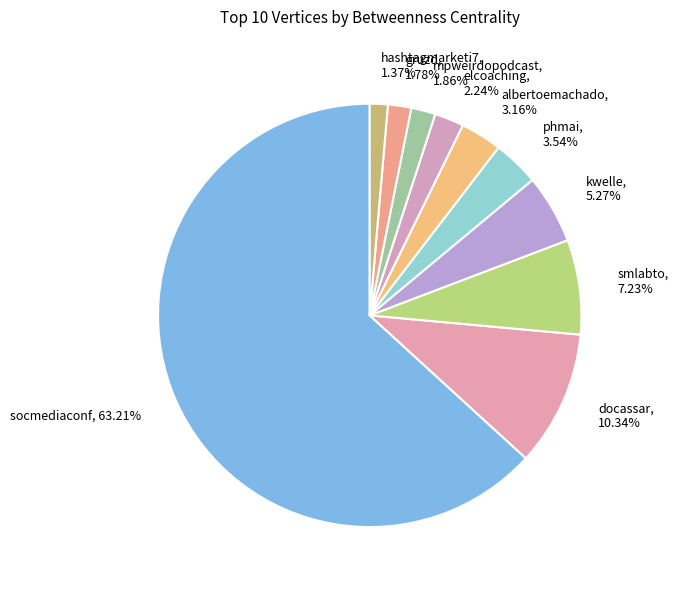

What is the ratio of the value at hashtagmarketi7 to the value at mpweirdopodcast?

0.7